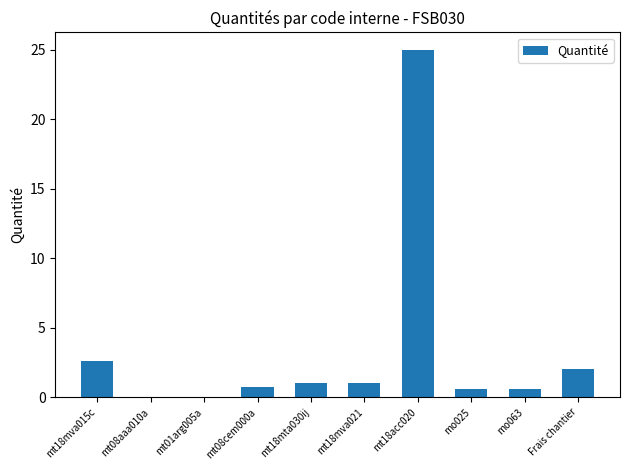

Is it true that the value at mt18mva015c is 4.6?

False